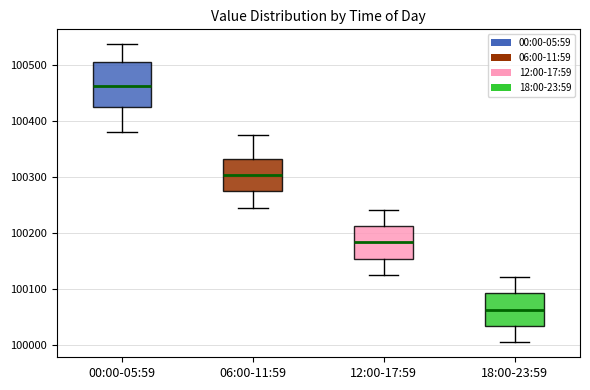

Comparing the boxes themselves (not the whiskers), which one is the tallest?

00:00-05:59